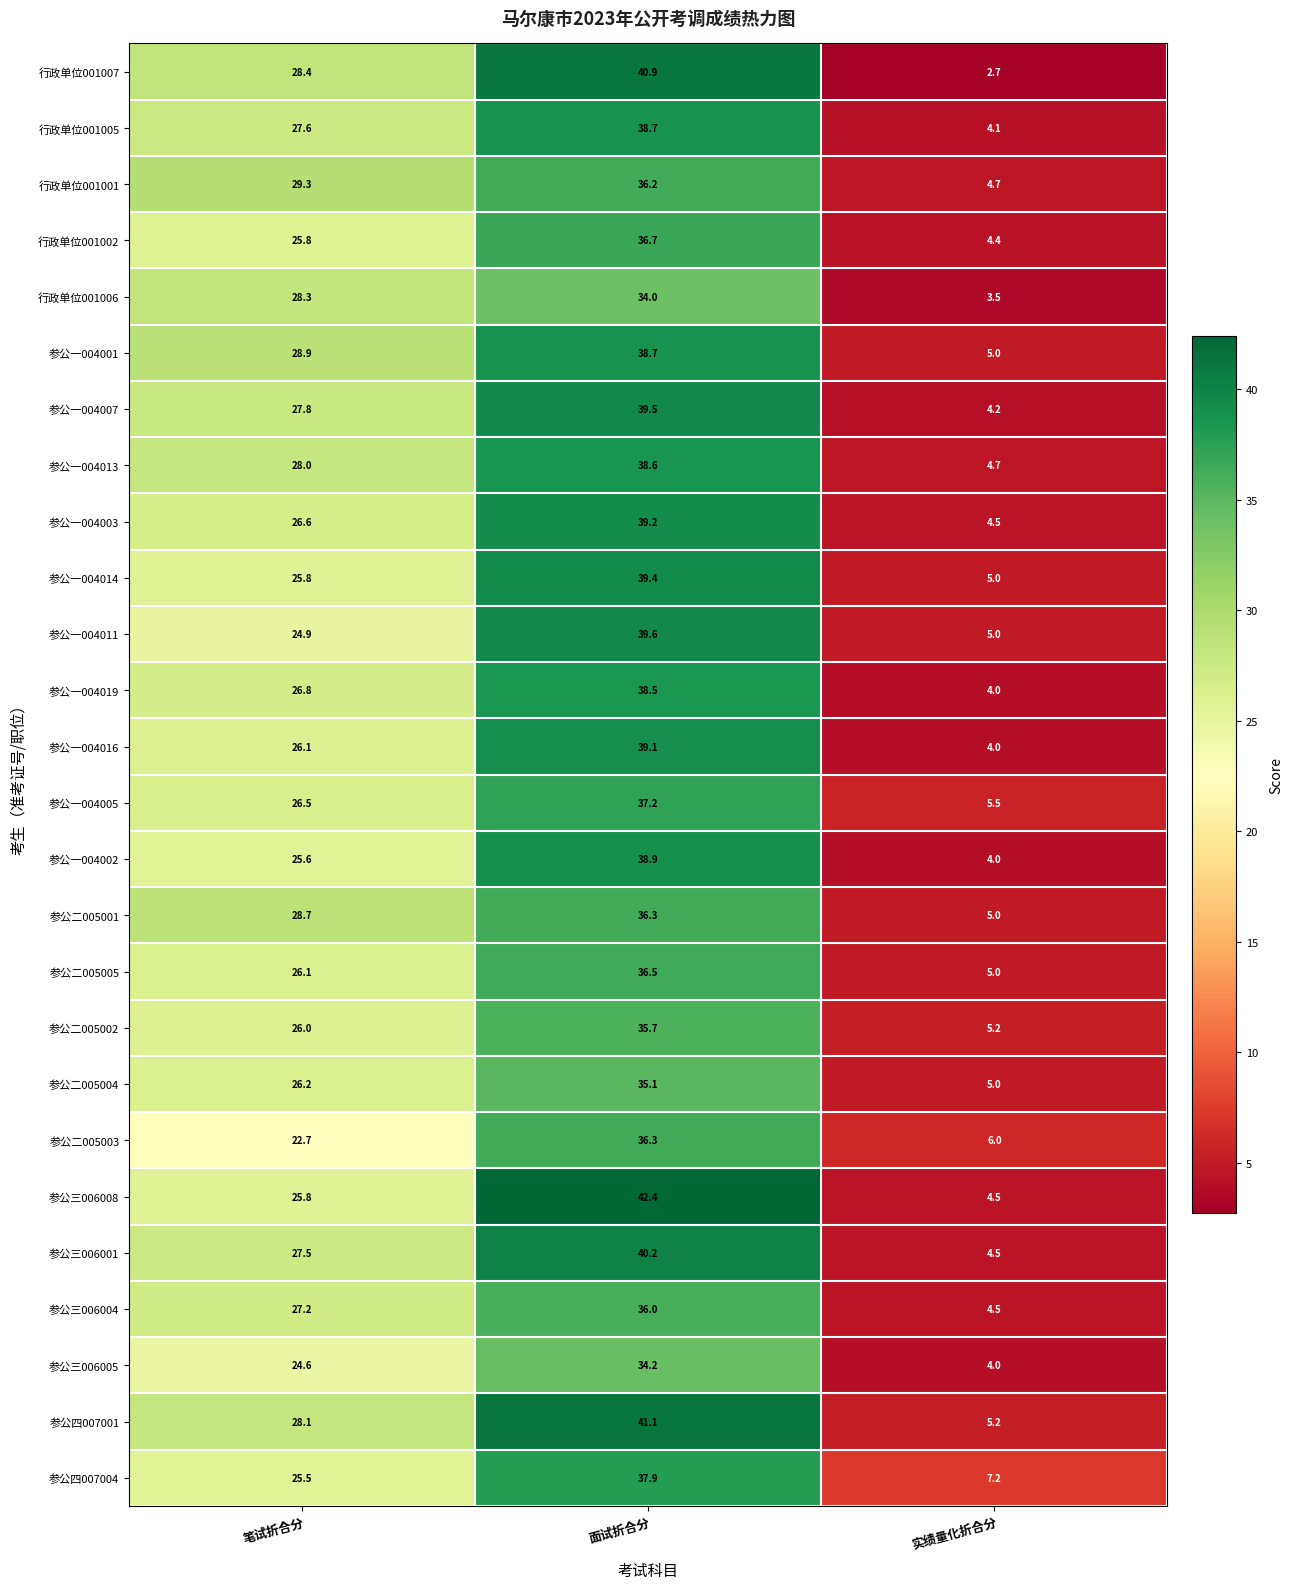

List the labels in order of 参公一004016 value, smallest first.

实绩量化折合分, 笔试折合分, 面试折合分